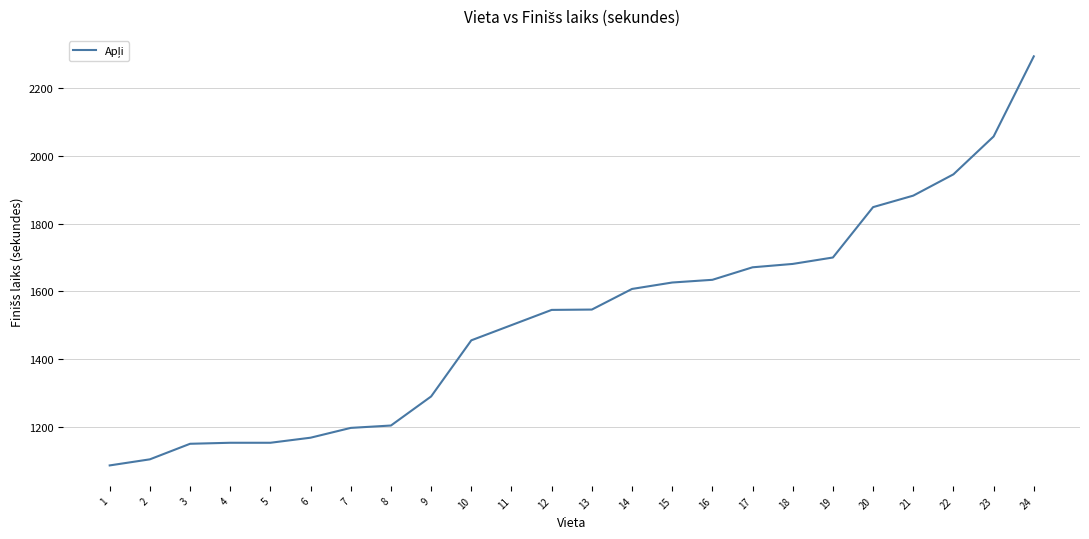

Which has a higher value, 7 or 16?

16